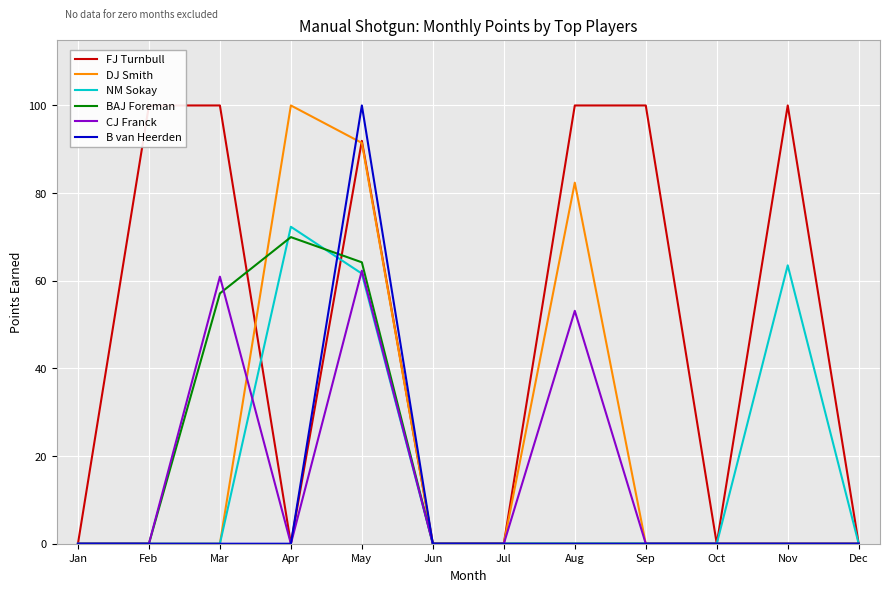

Which series has the largest total across all categories?

FJ Turnbull